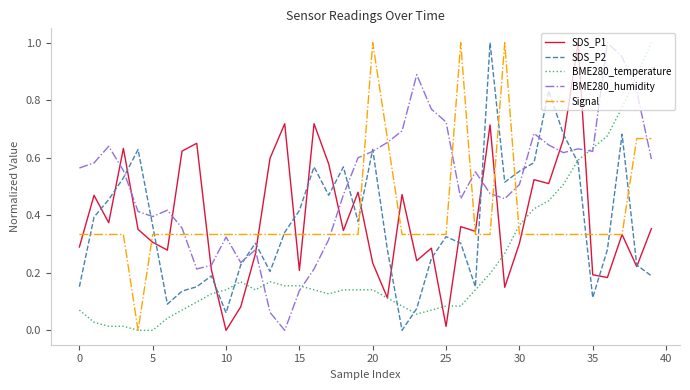

Which series ends up on top after the final intersection of BME280_temperature and BME280_humidity?

BME280_temperature